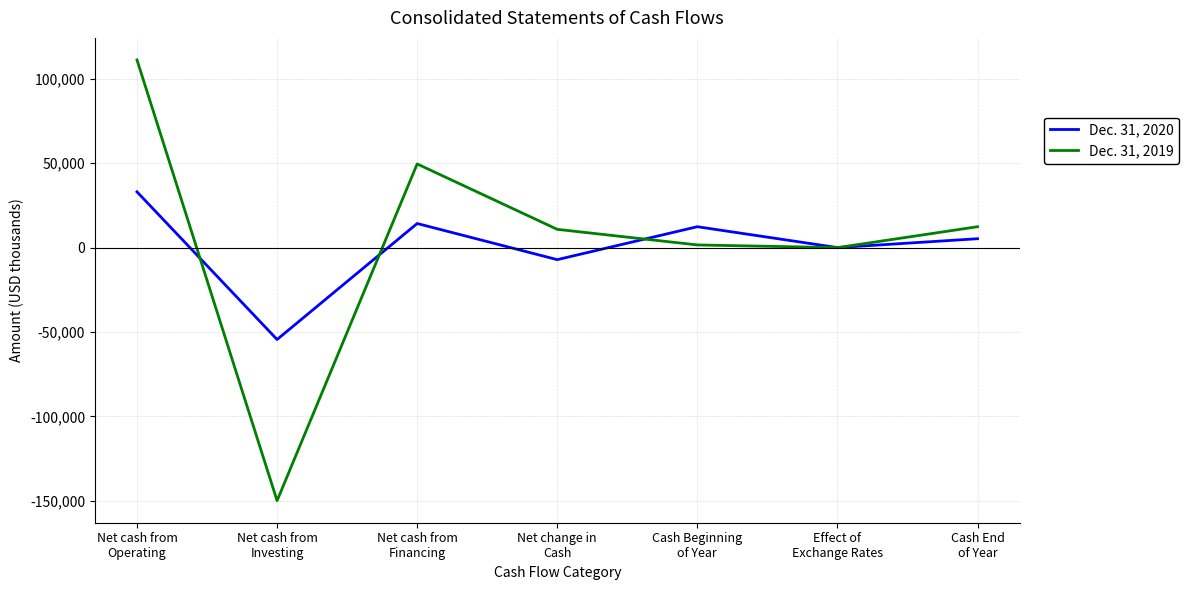

Rank the series by their maximum value, from highest to lowest.

Dec. 31, 2019, Dec. 31, 2020